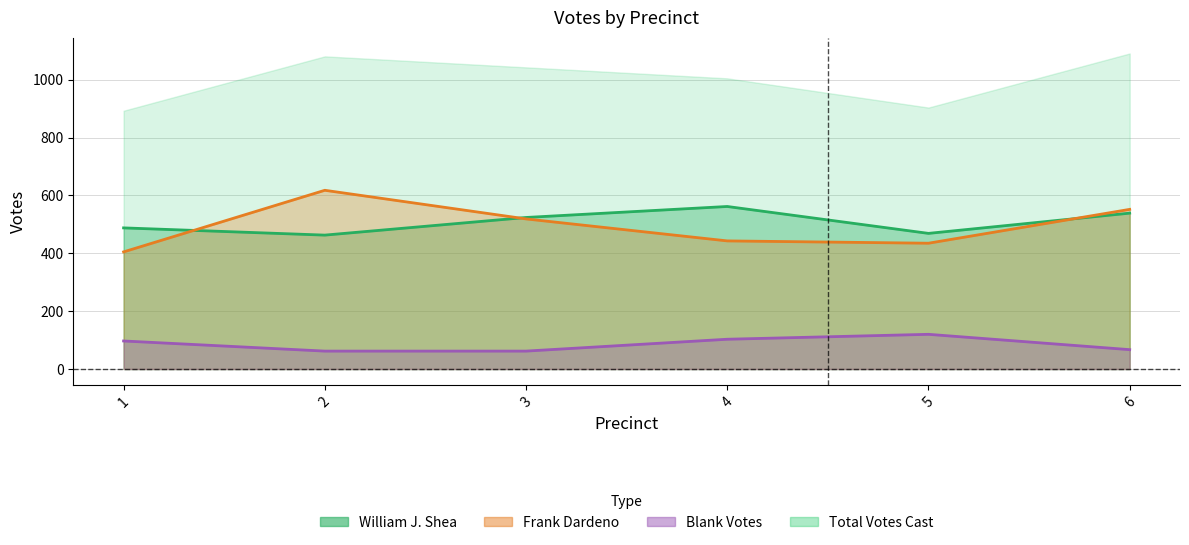

Where is Frank Dardeno nearest to the value 511?

3